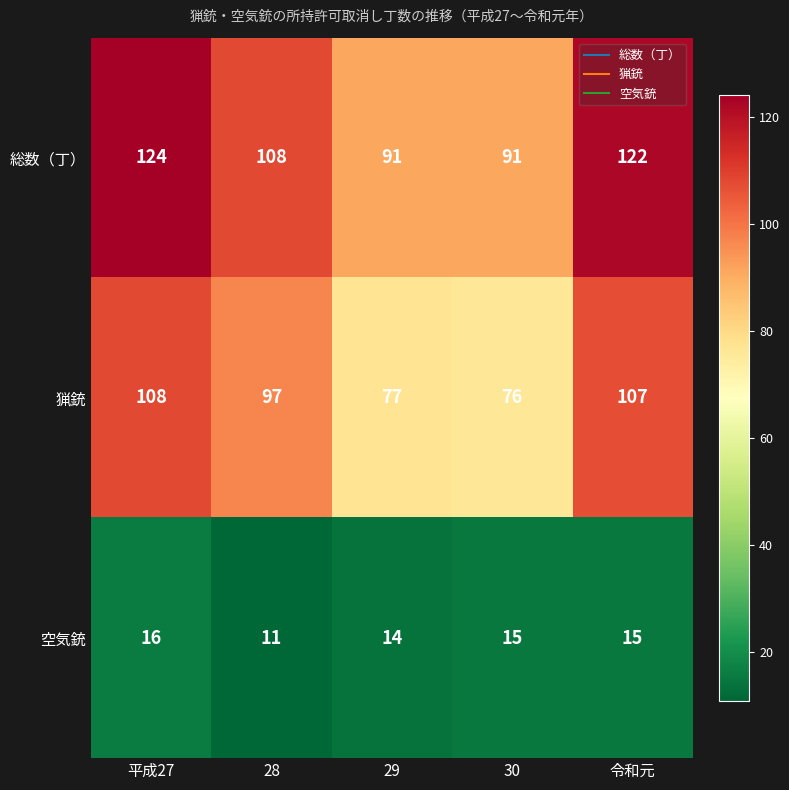

What is the difference between the maximum and minimum values in the 総数（丁） series?

33